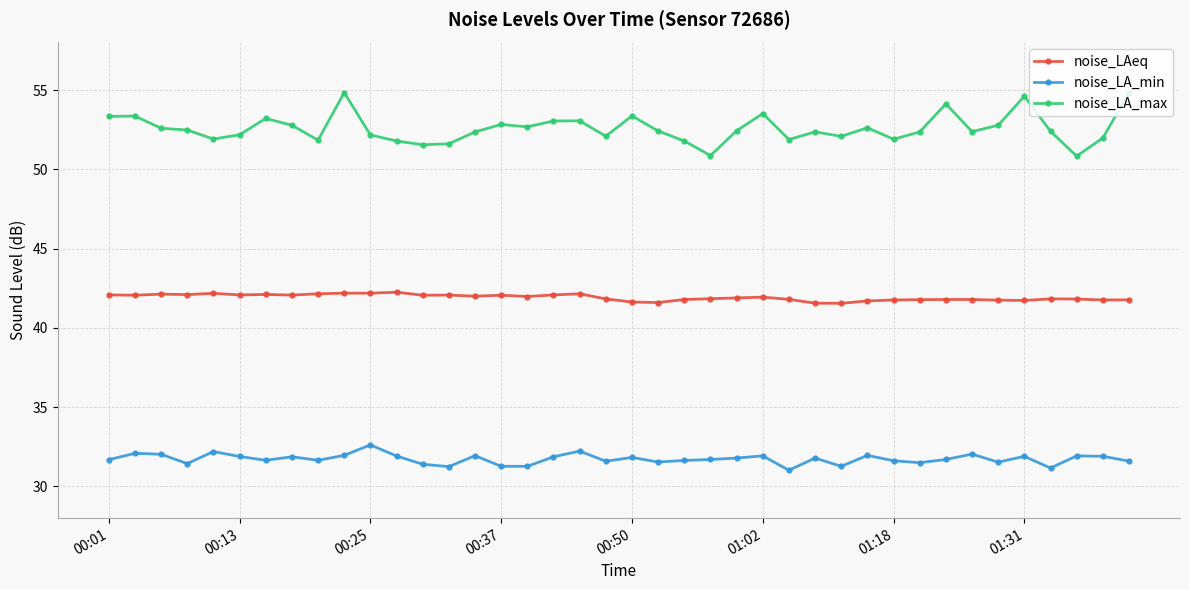

What is the value of the noise_LAeq point at the 13th from the left?

42.1